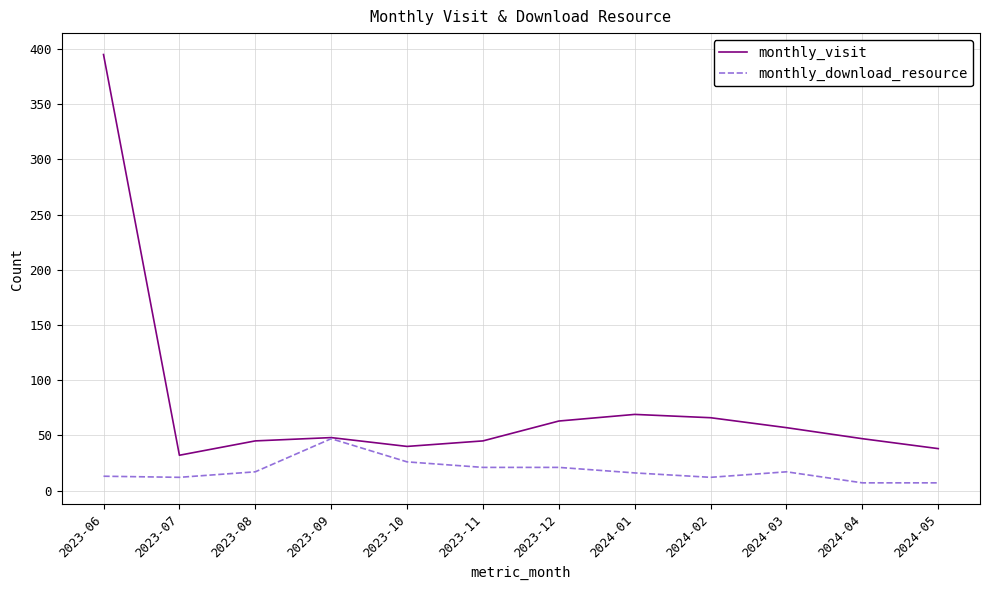

List the series in order of their overall mean, highest first.

monthly_visit, monthly_download_resource